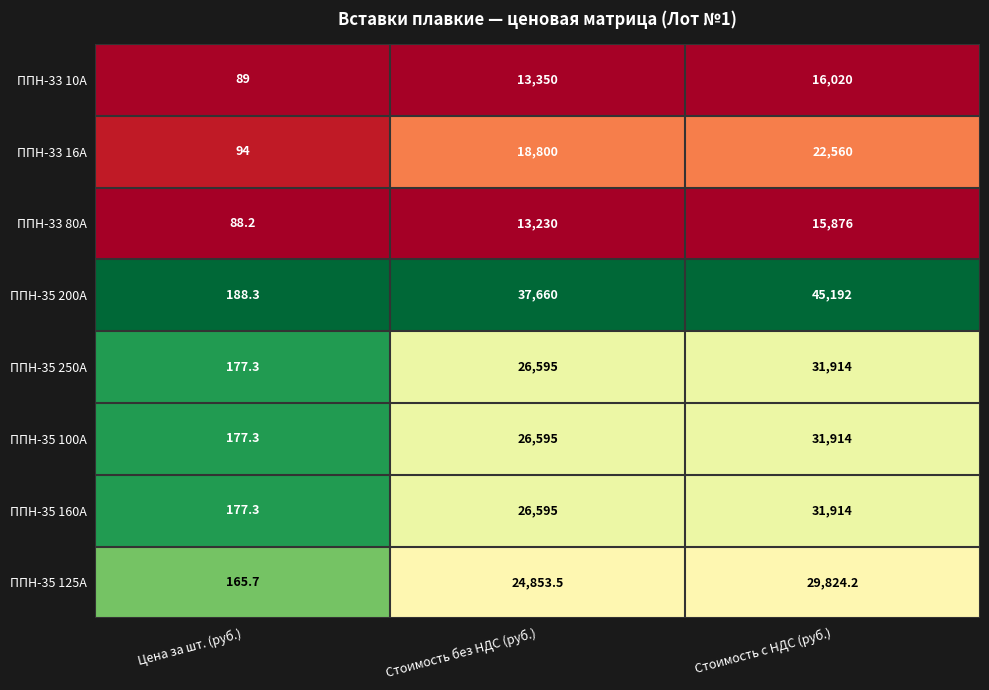

Reading left to right, extract all data points from this chart.

ППН-33 10А: Цена за шт. (руб.)=89.0	Стоимость без НДС (руб.)=13350.0	Стоимость с НДС (руб.)=16020.0
ППН-33 16А: Цена за шт. (руб.)=94.0	Стоимость без НДС (руб.)=18800.0	Стоимость с НДС (руб.)=22560.0
ППН-33 80А: Цена за шт. (руб.)=88.2	Стоимость без НДС (руб.)=13230.0	Стоимость с НДС (руб.)=15876.0
ППН-35 200А: Цена за шт. (руб.)=188.3	Стоимость без НДС (руб.)=37660.0	Стоимость с НДС (руб.)=45192.0
ППН-35 250А: Цена за шт. (руб.)=177.3	Стоимость без НДС (руб.)=26595.0	Стоимость с НДС (руб.)=31914.0
ППН-35 100А: Цена за шт. (руб.)=177.3	Стоимость без НДС (руб.)=26595.0	Стоимость с НДС (руб.)=31914.0
ППН-35 160А: Цена за шт. (руб.)=177.3	Стоимость без НДС (руб.)=26595.0	Стоимость с НДС (руб.)=31914.0
ППН-35 125А: Цена за шт. (руб.)=165.7	Стоимость без НДС (руб.)=24853.5	Стоимость с НДС (руб.)=29824.2